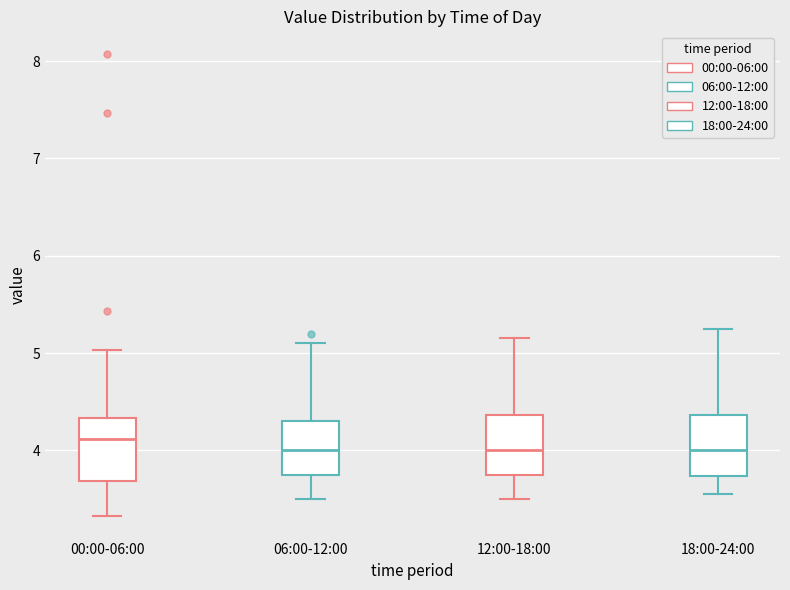

Reading left to right, transcribe this box plot: for each box, give where its median line is, the range the box spans, and where its two whiskers end, as read against the y-axis. The values are not printed on the chart, so give them approximately, as read against the axis.

00:00-06:00: median 4.1, box 3.7 to 4.3, whiskers 3.3 to 5.0
06:00-12:00: median 4.0, box 3.8 to 4.3, whiskers 3.5 to 5.1
12:00-18:00: median 4.0, box 3.8 to 4.4, whiskers 3.5 to 5.2
18:00-24:00: median 4.0, box 3.7 to 4.4, whiskers 3.6 to 5.3